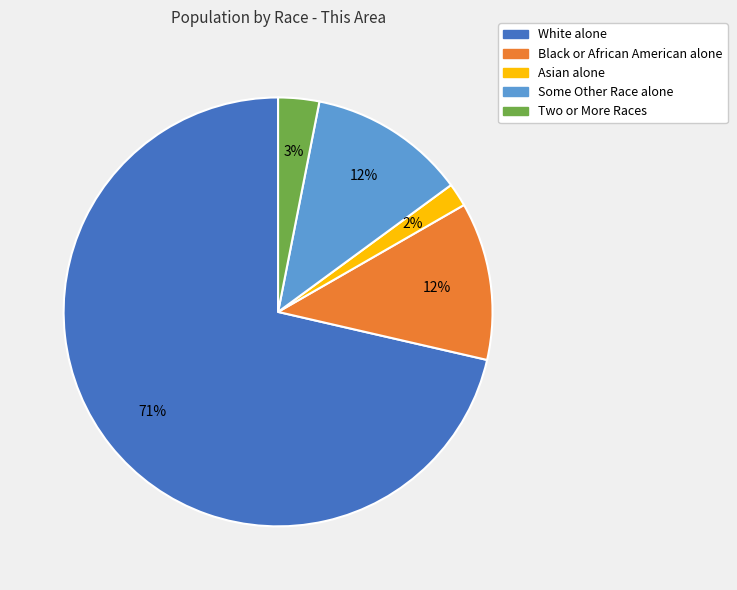

To the nearest percent, what portion does Black or African American alone represent?

12%